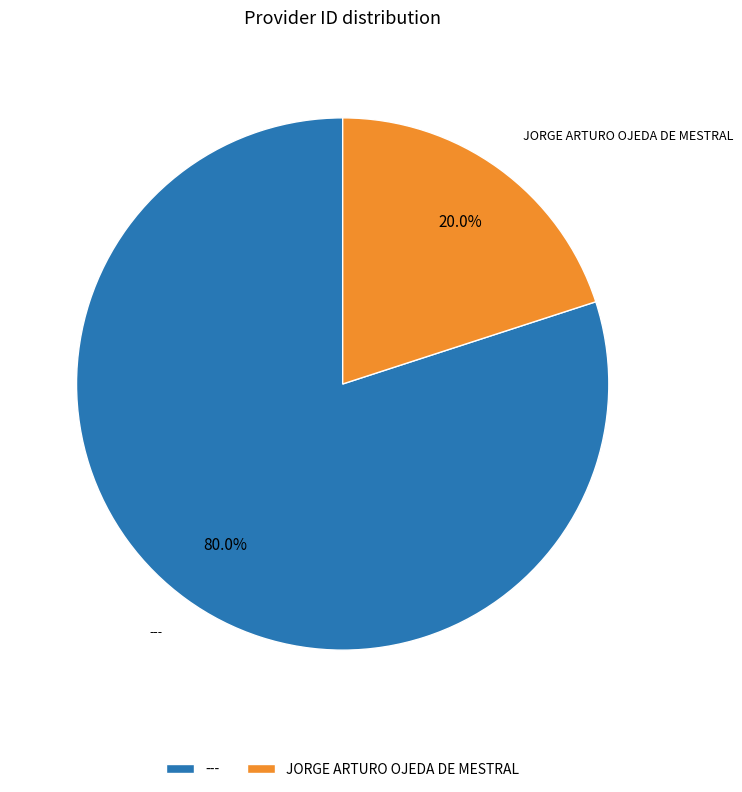

What portion of the pie excludes JORGE ARTURO OJEDA DE MESTRAL?

80.0%